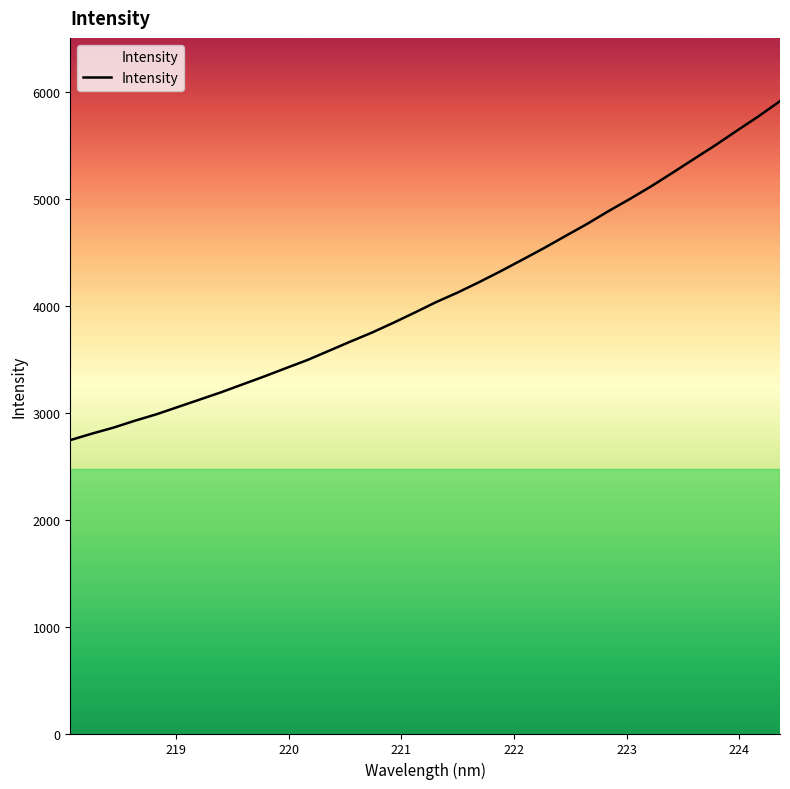

What is the difference between the maximum and minimum values?

3170.0